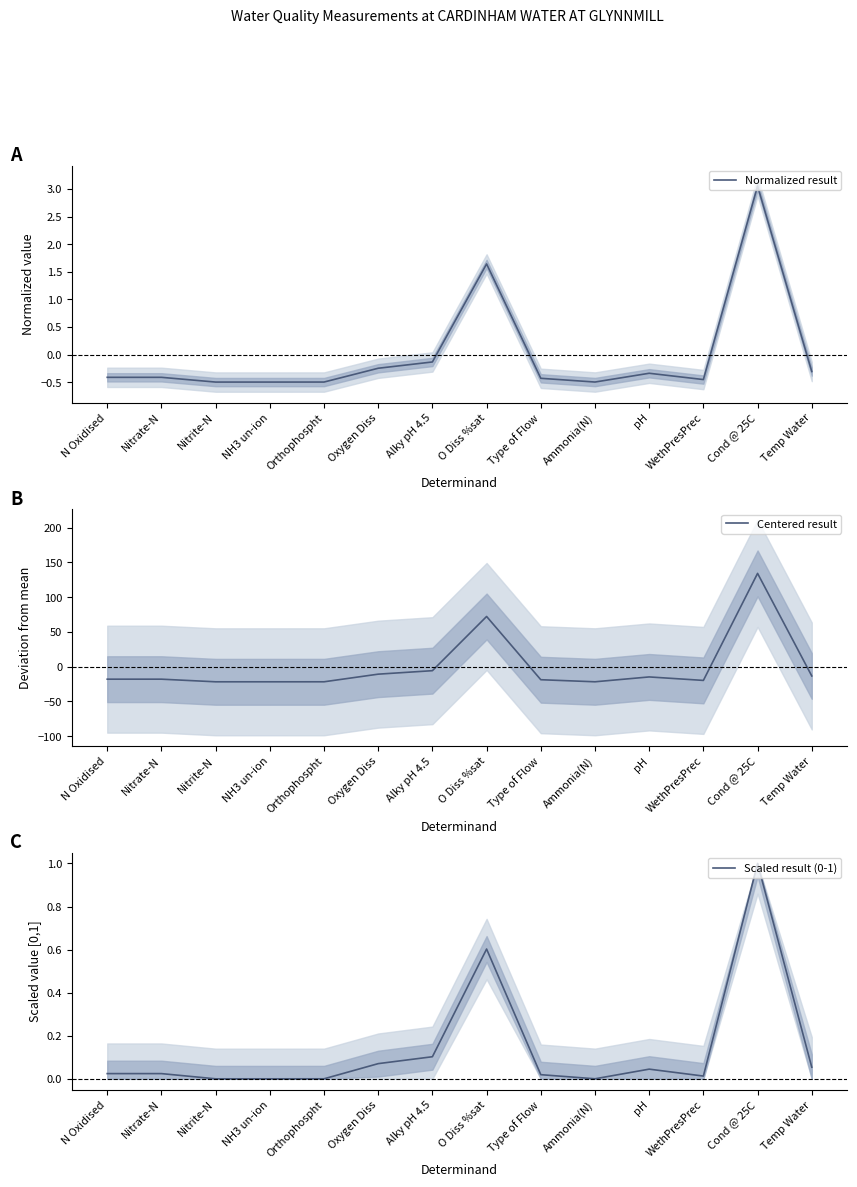

How many lines are shown in the chart?

3